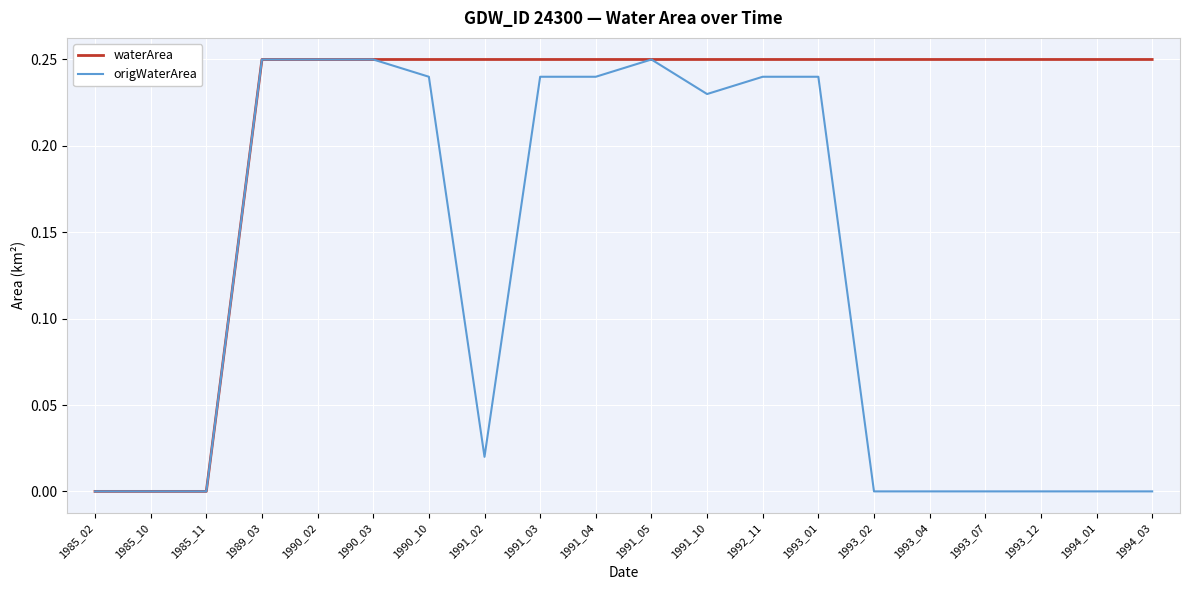

What is the total value across all series at 1991_04?

0.5